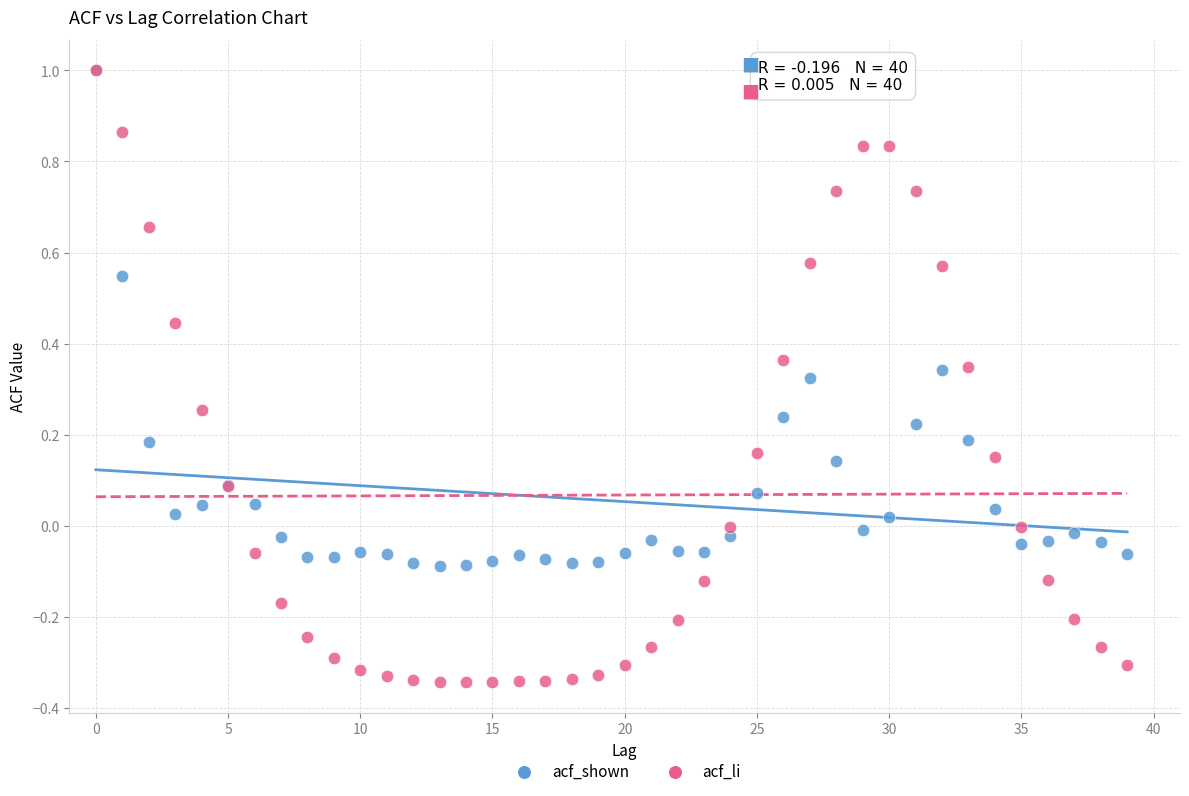

Which series contains the lowest Y value?

acf_li